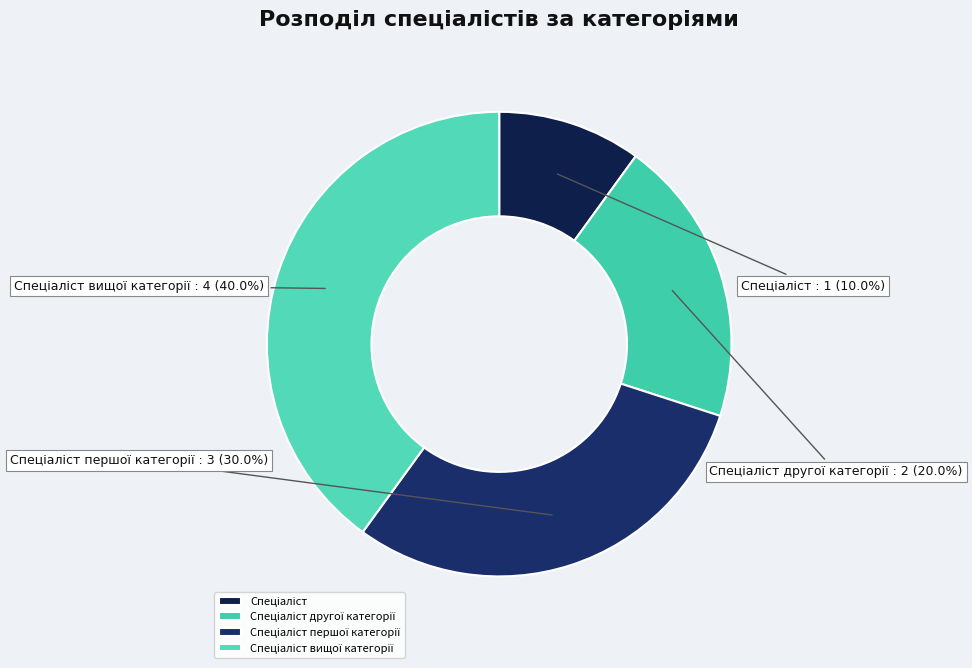

Is there any slice that represents more than half of the pie?

No